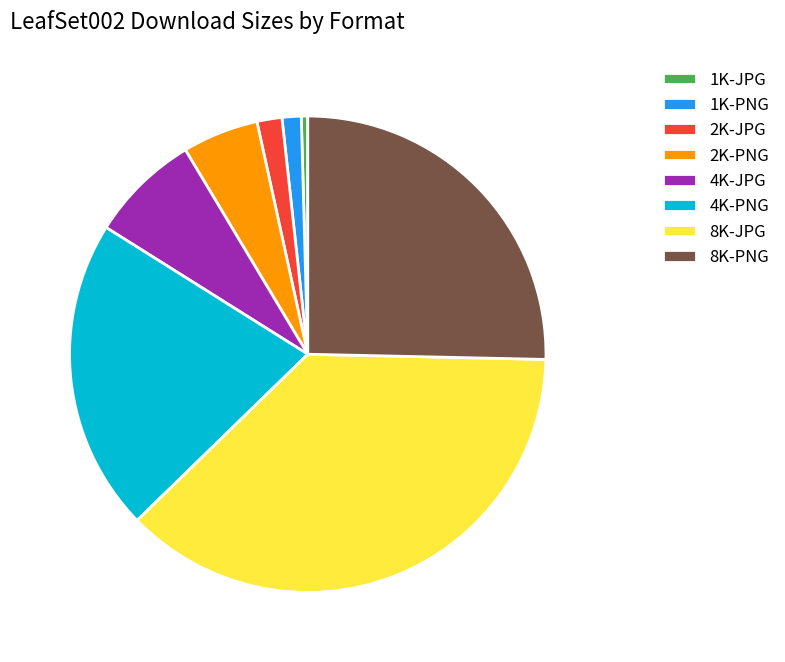

Does 2K-PNG represent more than half of the total?

No